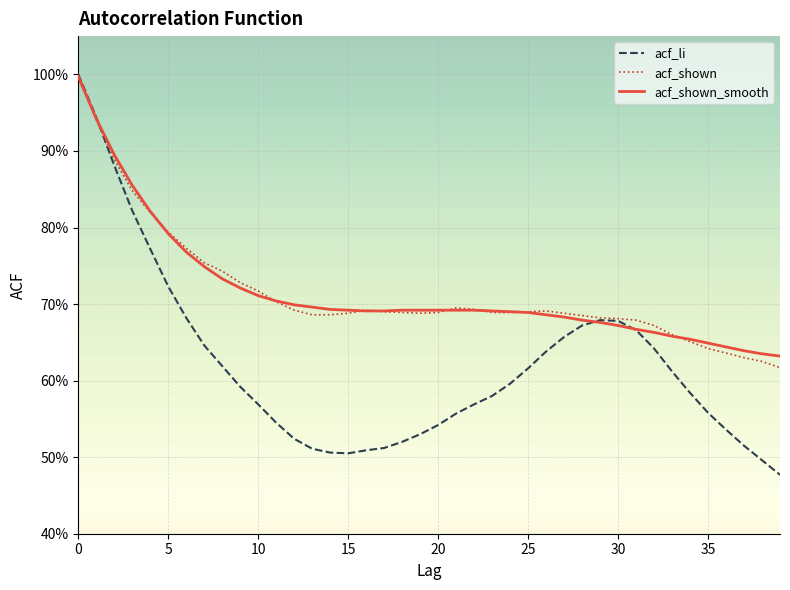

What are all the series names shown in the legend?

acf_li, acf_shown, acf_shown_smooth